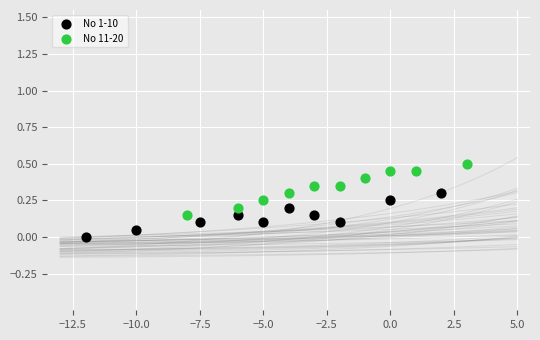

Which series contains the lowest Y value?

No 1-10